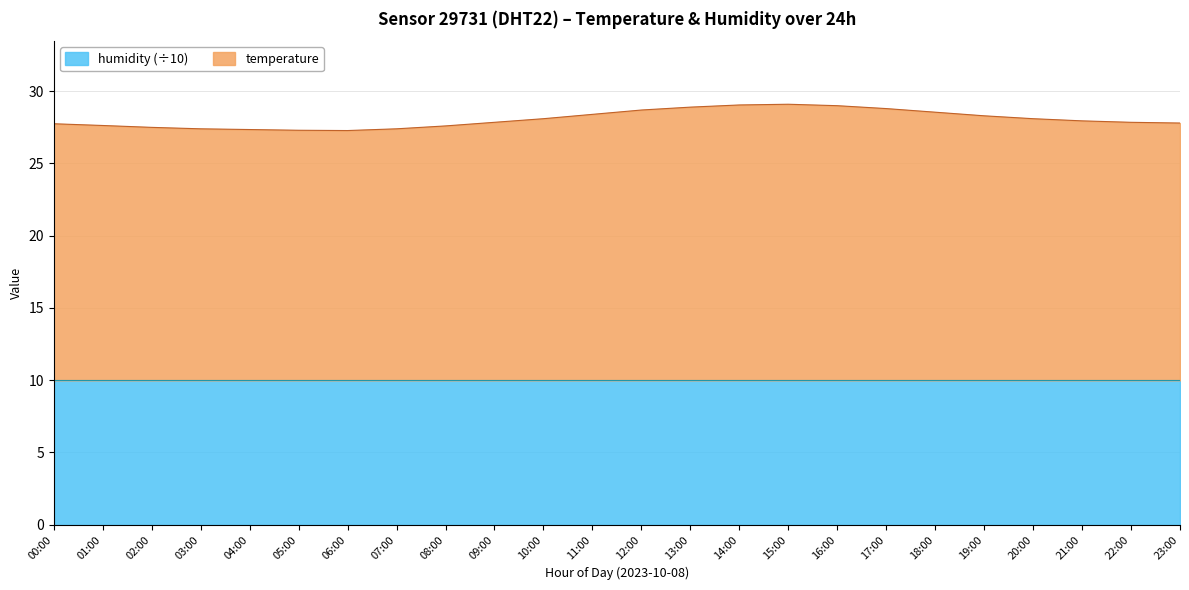

What is the change in value from 18:00 to 20:00?

-0.4